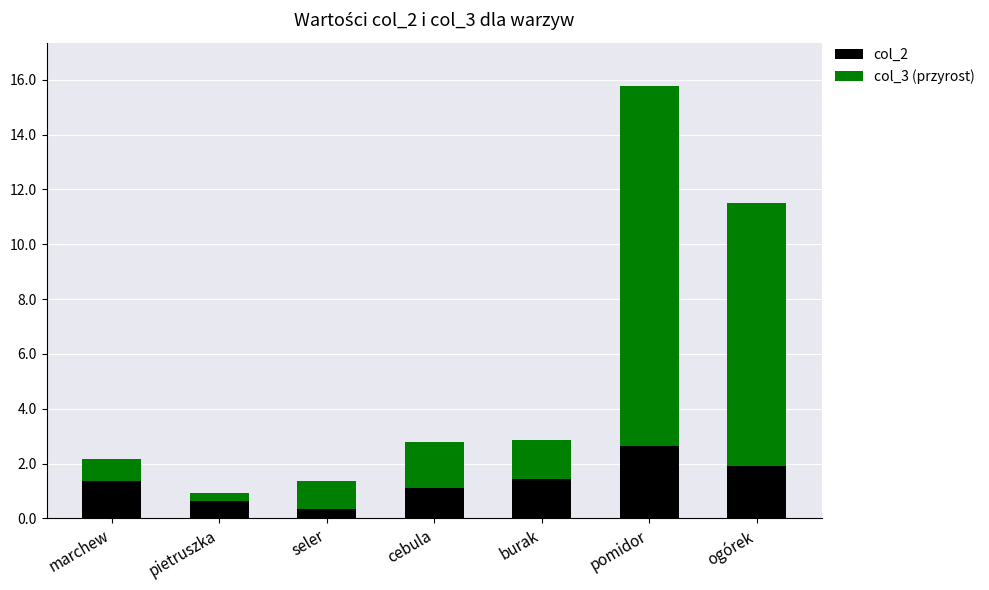

Reading right to left, what are the values for col_2?

1.9	2.6	1.4	1.1	0.3	0.7	1.4